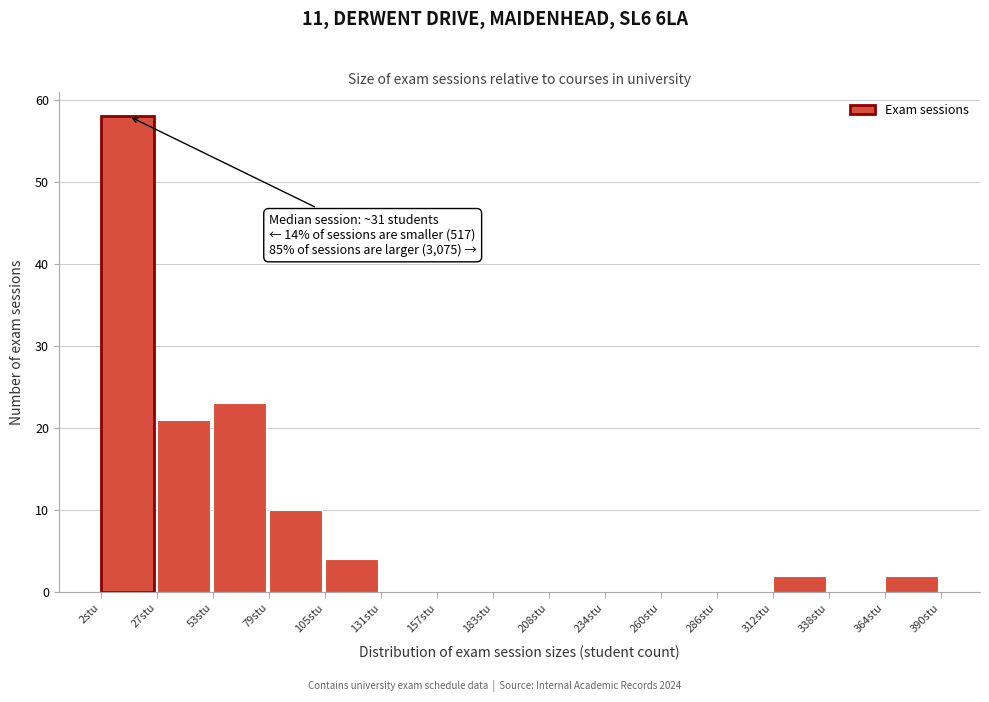

Which range on the x-axis has the tallest bar?

0 to 30